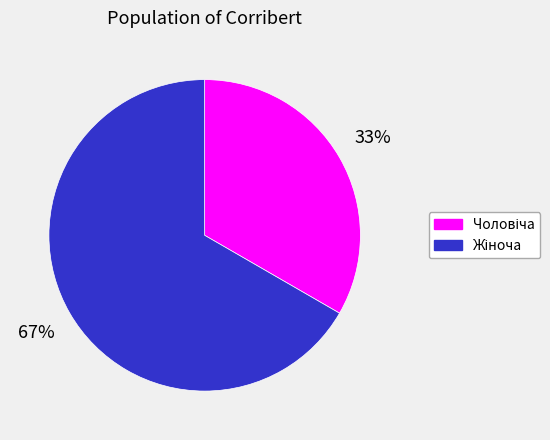

Is there a majority slice in this chart?

Yes